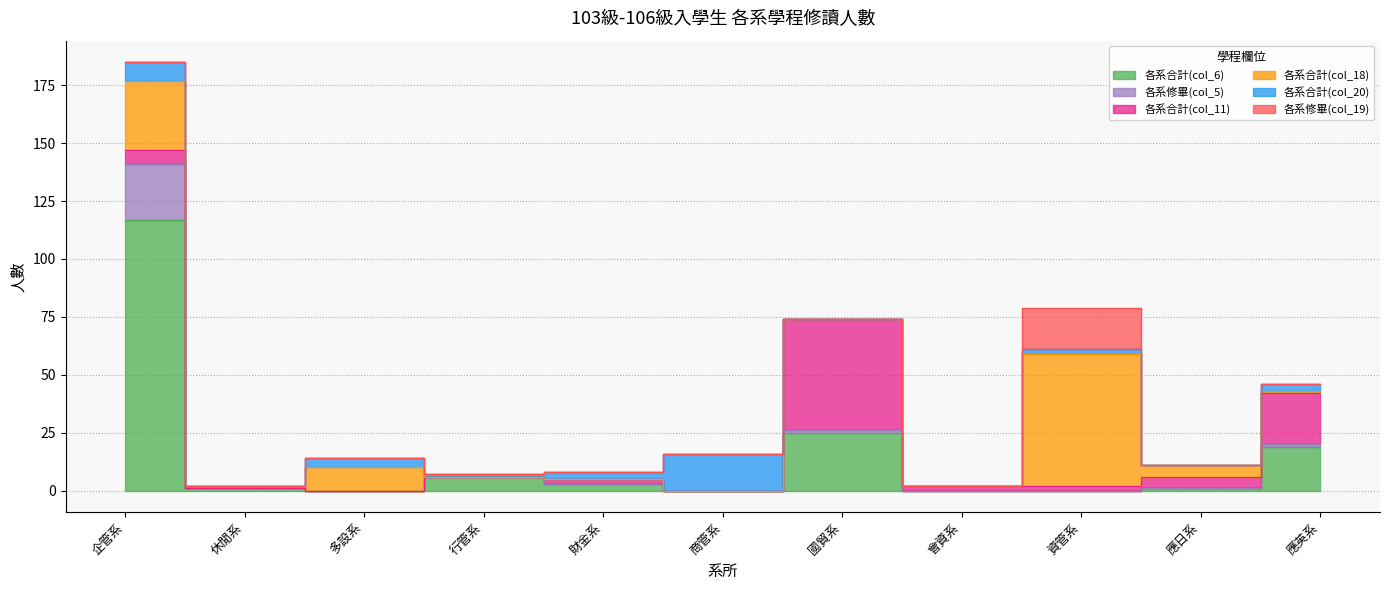

True or false: 各系修畢(col_5) has a value of 8 at 行管系.

False